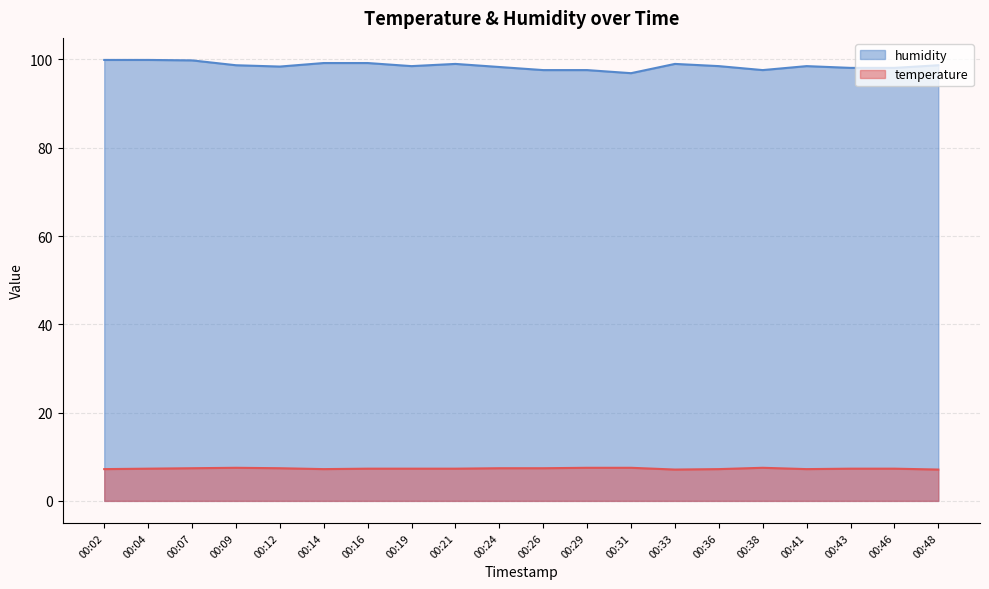

Reading right to left, what are all the values shown in this chart?

temperature: 7.1	7.3	7.3	7.2	7.5	7.2	7.1	7.5	7.5	7.4	7.4	7.3	7.3	7.3	7.2	7.4	7.5	7.4	7.3	7.2
humidity: 98.7	98.1	98.1	98.5	97.6	98.5	99.0	96.9	97.6	97.6	98.3	99.0	98.5	99.2	99.2	98.4	98.7	99.8	99.9	99.9